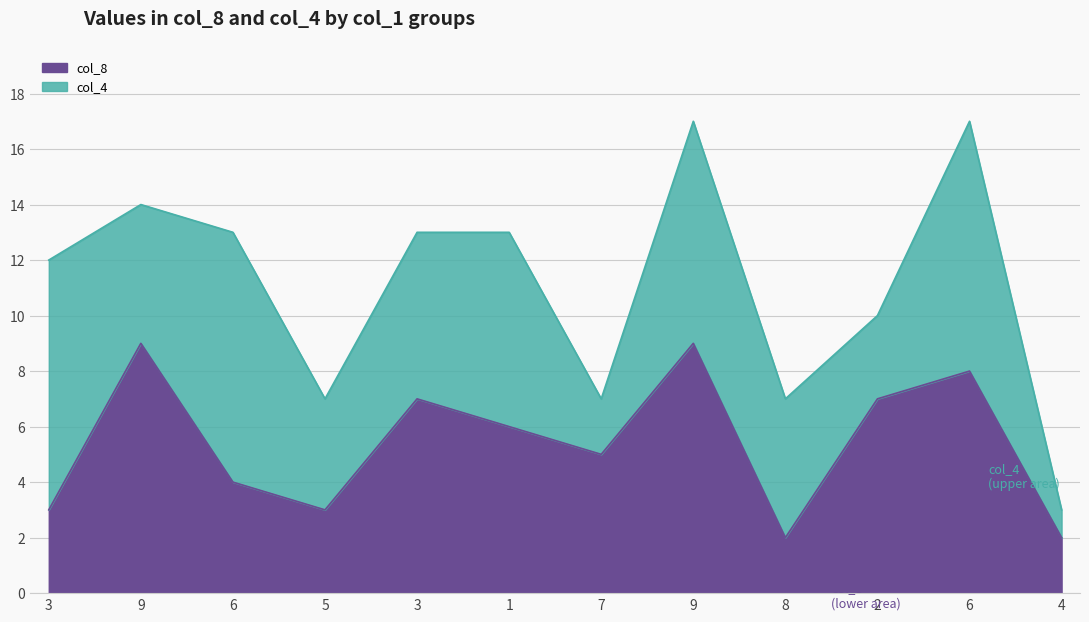

What is the label of the 5th point from the right?

9